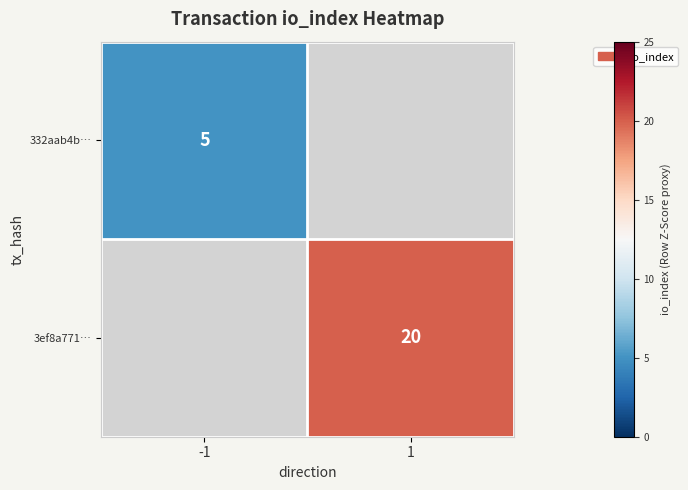

Is it true that 332aab4b… equals 1 at -1?

False